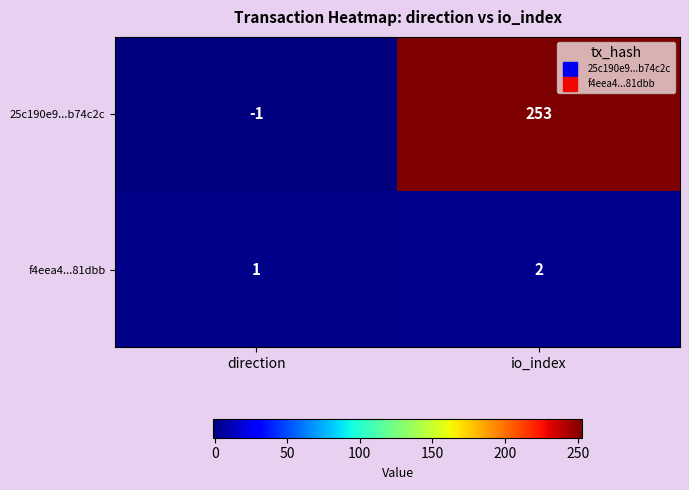

At direction, list the series in order from smallest to largest.

25c190e9...b74c2c, f4eea4...81dbb